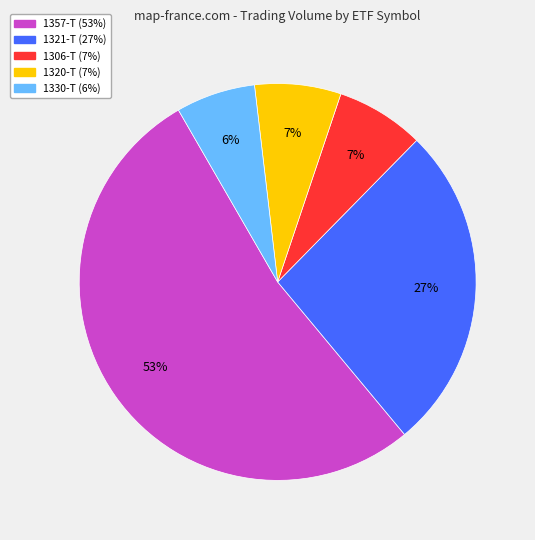

To the nearest percent, what is the average slice percentage?

20%